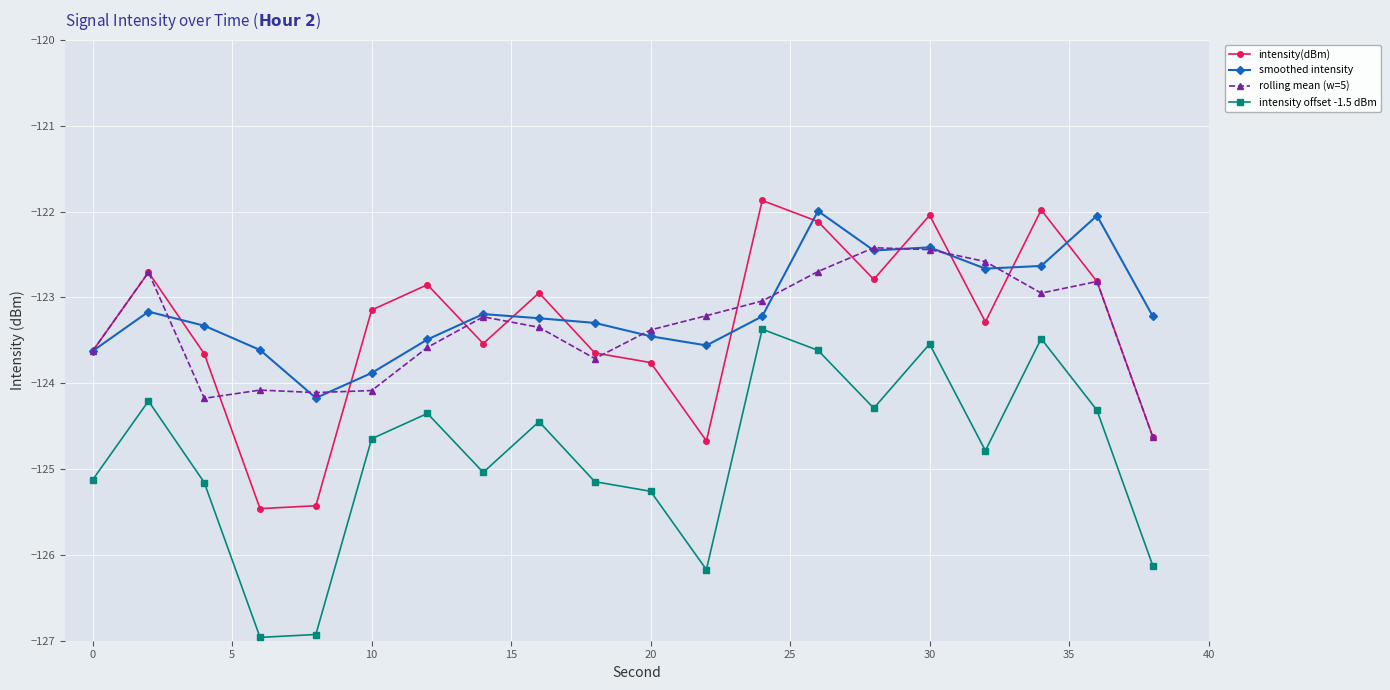

True or false: intensity offset -1.5 dBm has more than 0 points higher than both neighbors.

True